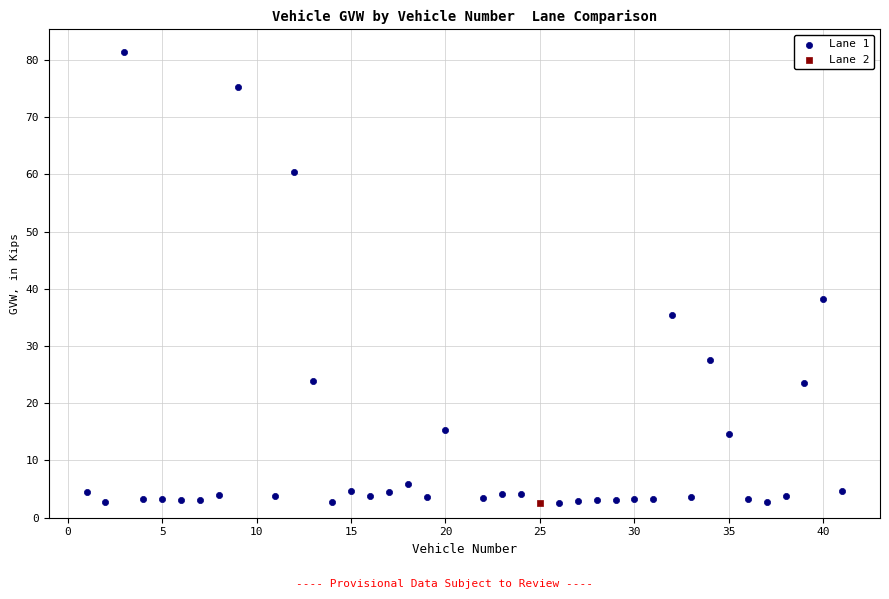

What are all the series names shown in the legend?

Lane 1, Lane 2